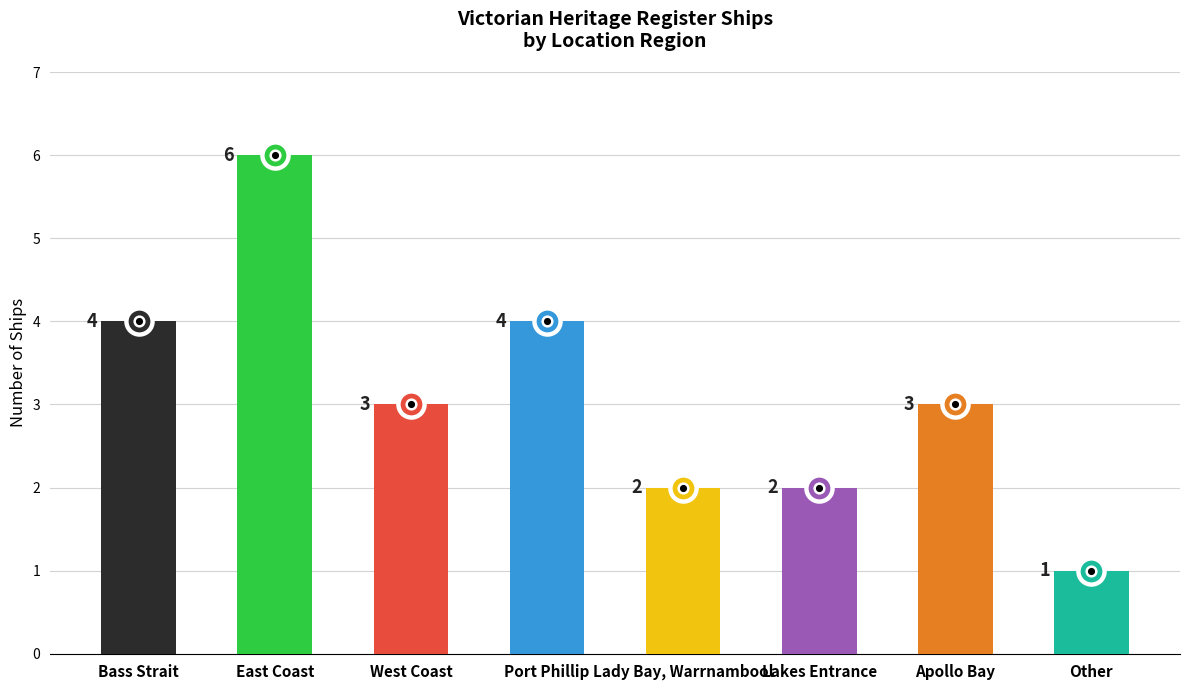

Which has a higher value, West Coast or Other?

West Coast